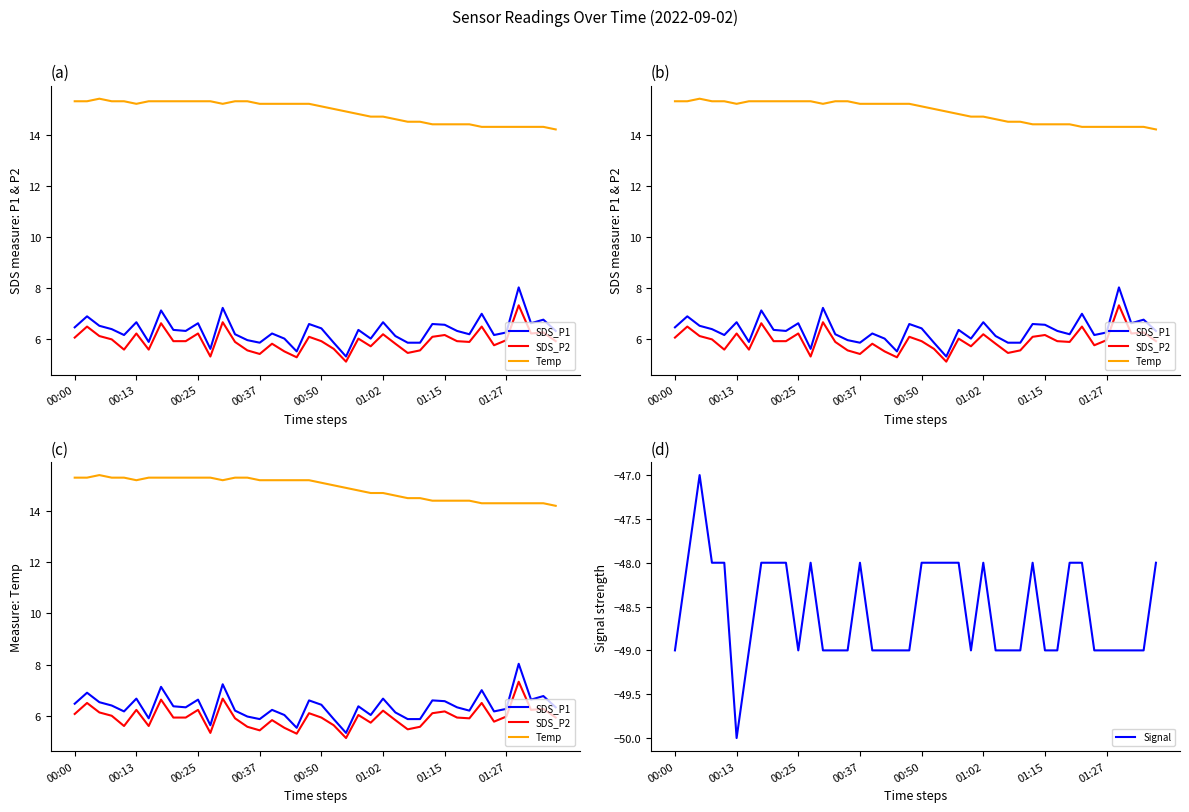

What is the smallest value displayed?

-50.0